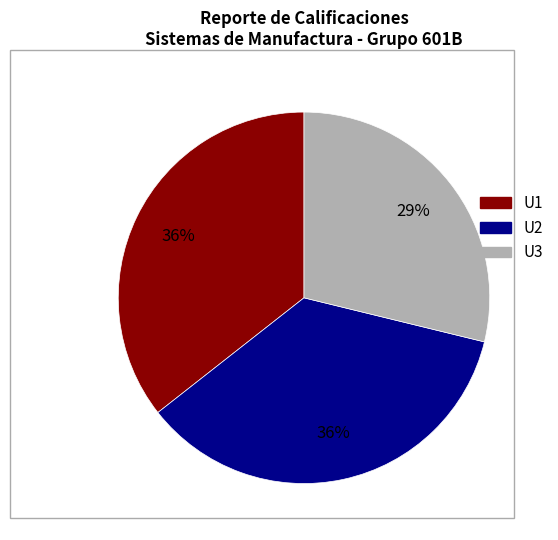

How many slices are in this pie chart?

3